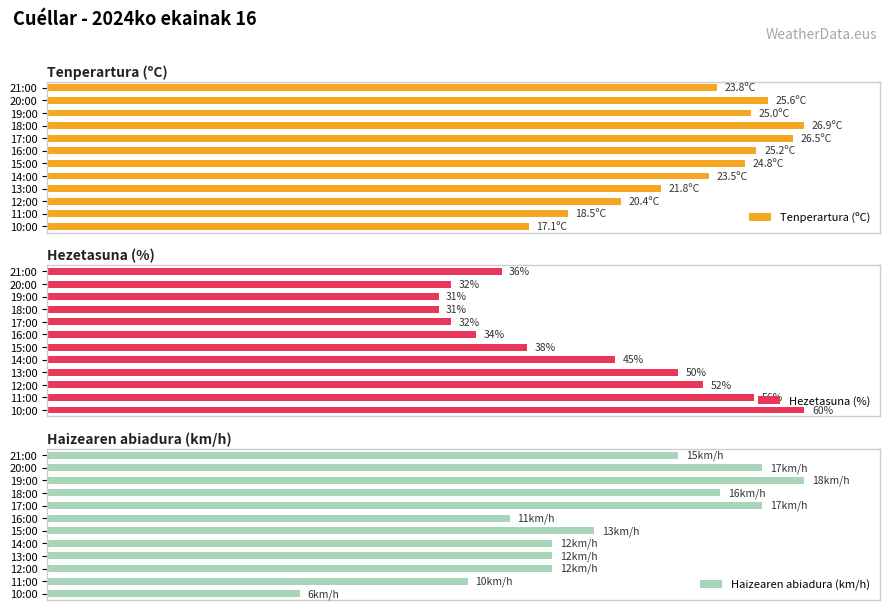

How many data points in Tenperartura (ºC) are less than 92?

6